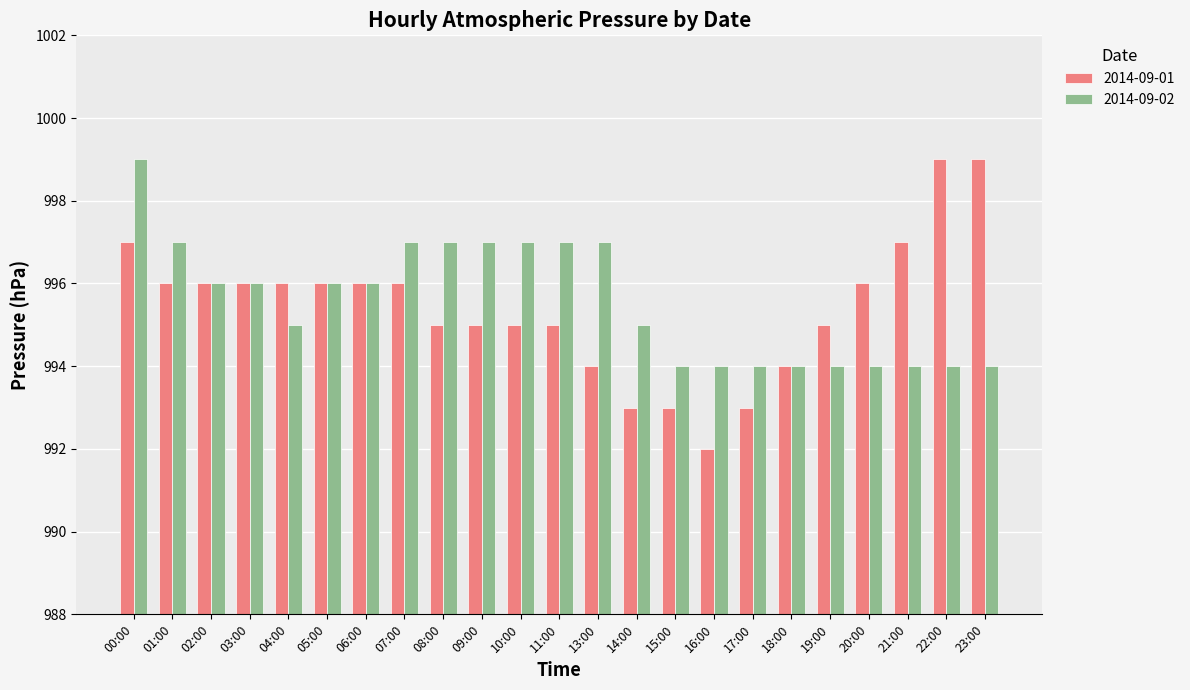

Is it true that 2014-09-02 equals 996 at 02:00?

True